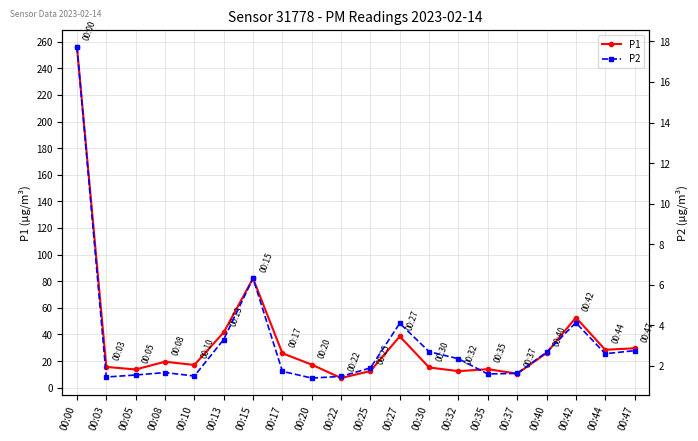

How many values in the P1 series exceed 19?

10